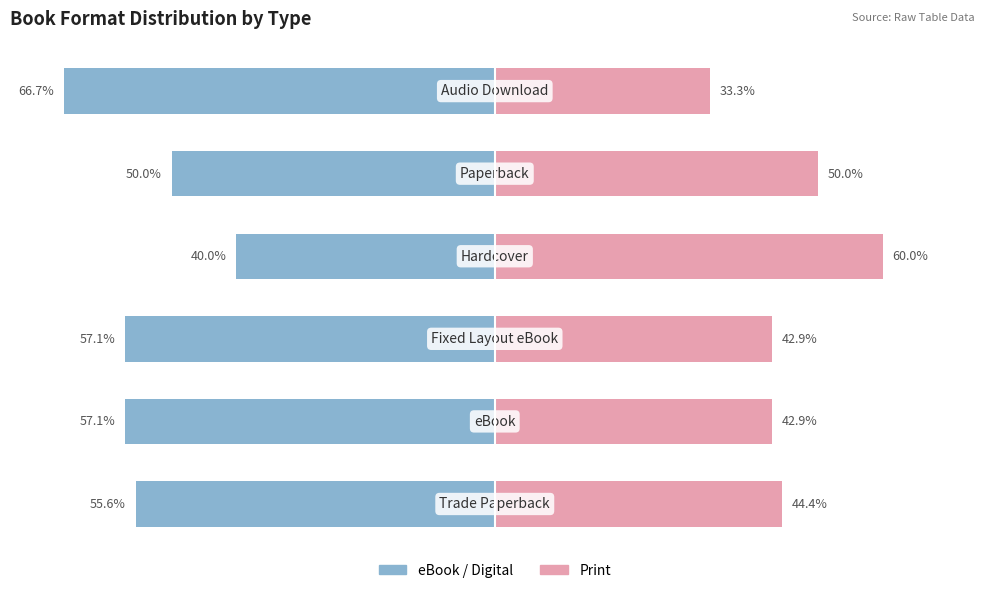

At how many categories does at least one series exceed -46?

6